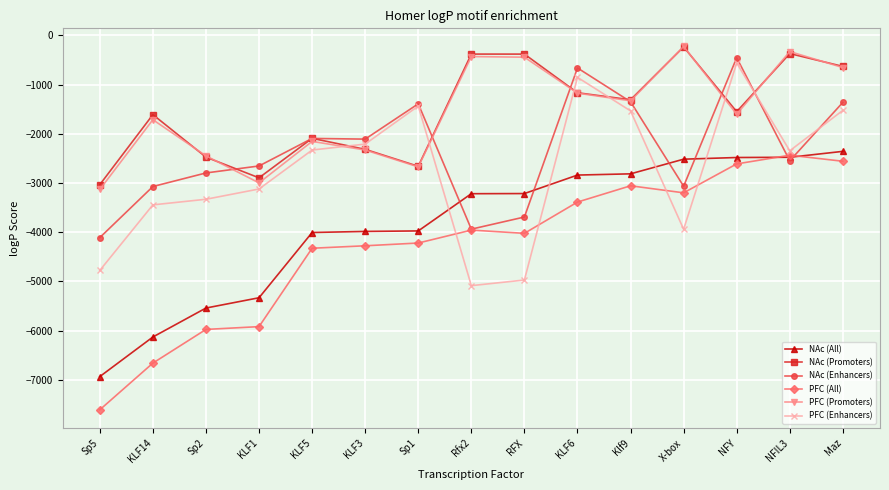

Is this an area chart (filled region under the line)?

No